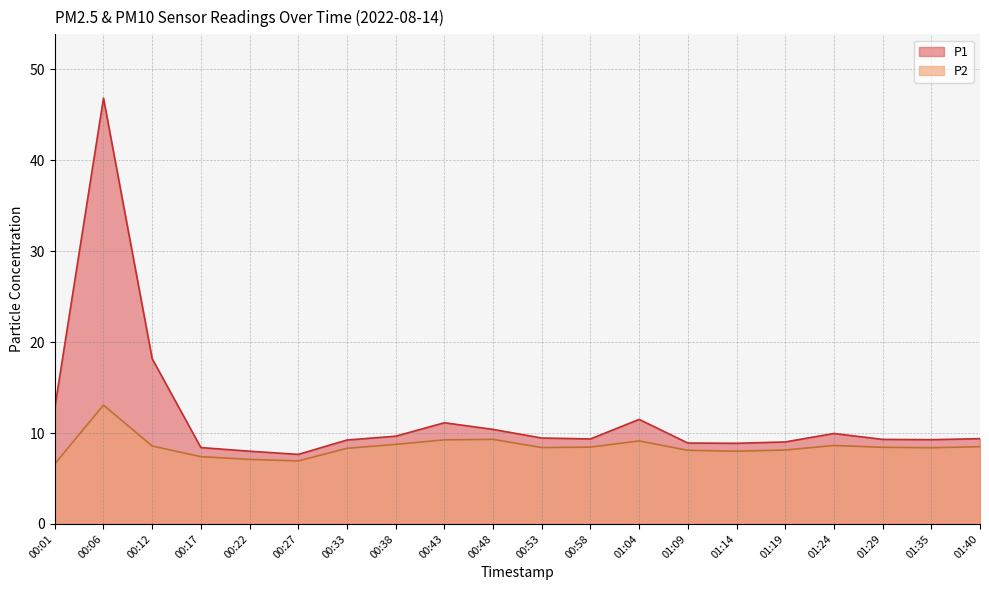

The P1 series shows 10.4 at 00:48. True or false?

True